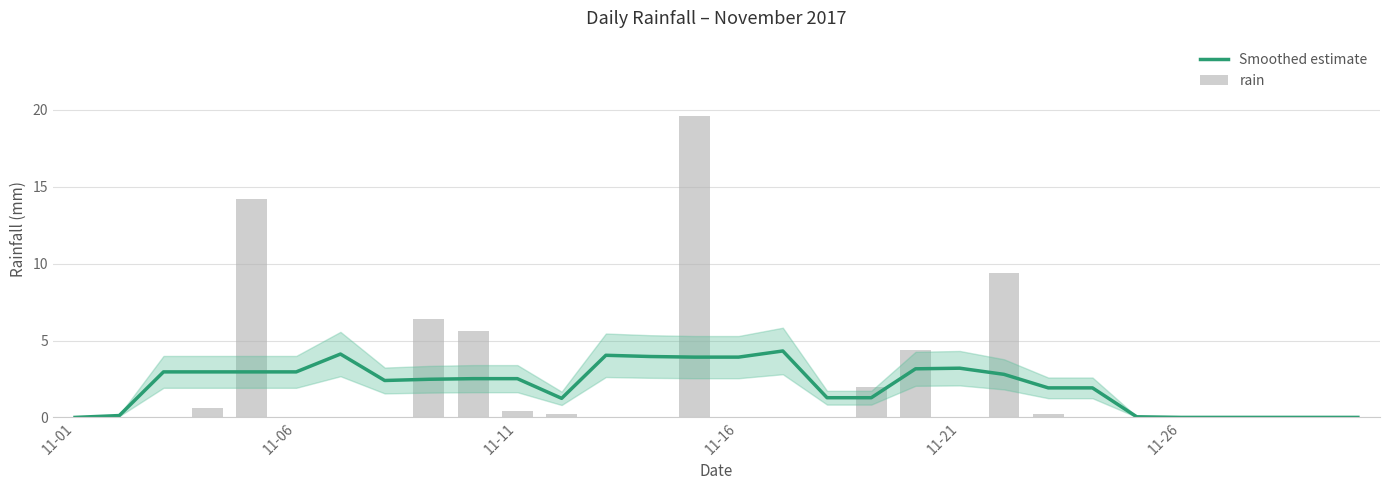

What is the sum of all Smoothed estimate values?

63.0